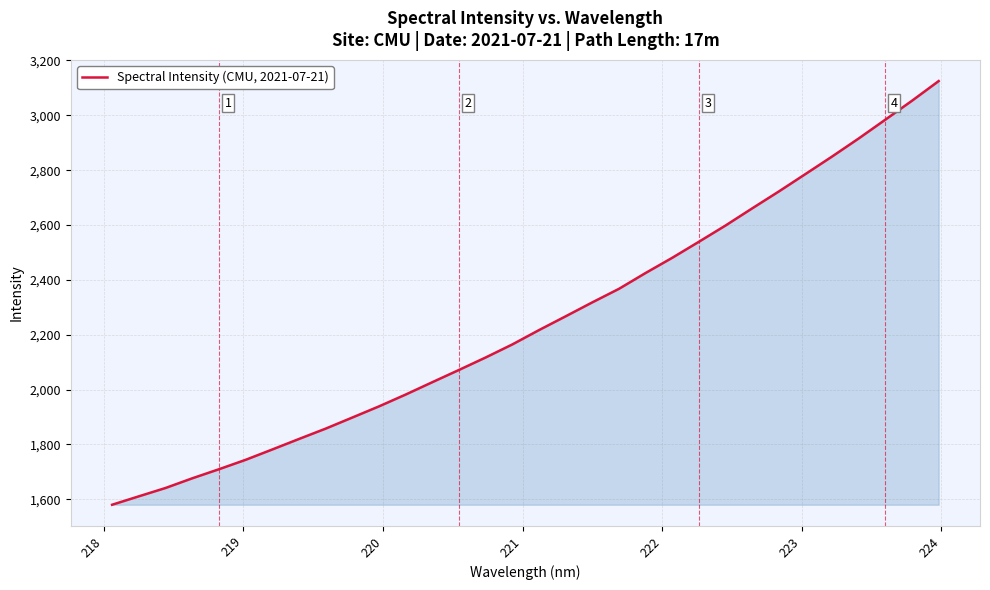

What is the maximum value shown in the chart?

3124.9